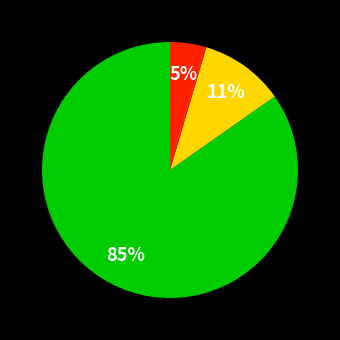

Is there a majority slice in this chart?

Yes